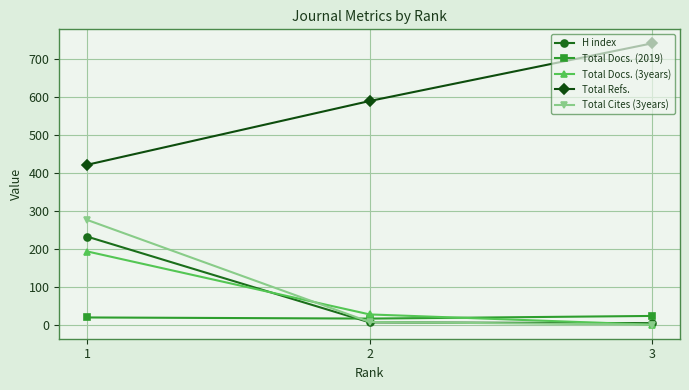

List the series in order of their peak value, highest first.

Total Refs., Total Cites (3years), H index, Total Docs. (3years), Total Docs. (2019)